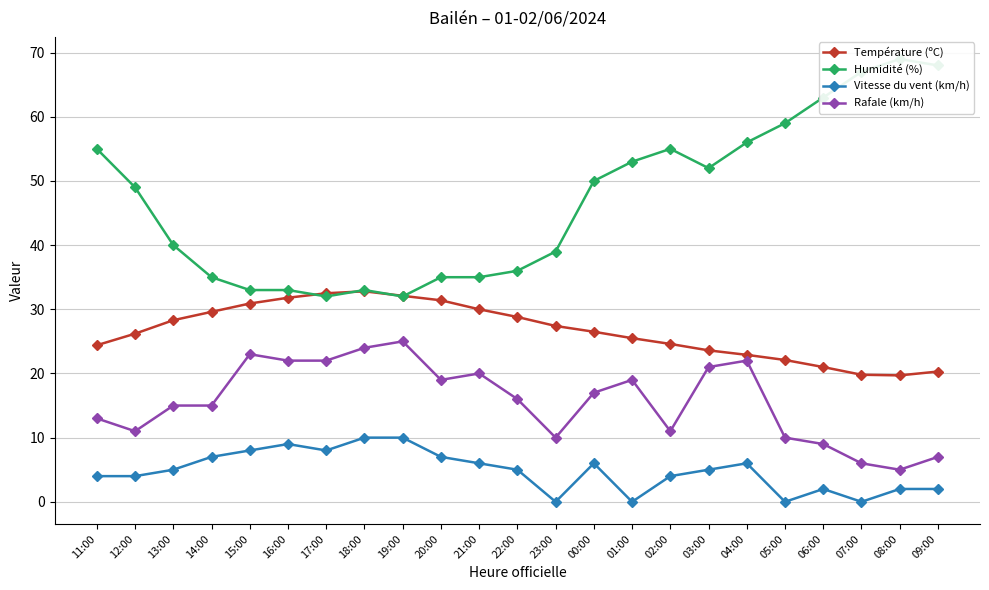

What is the sum of all Humidité (%) values?

1079.0